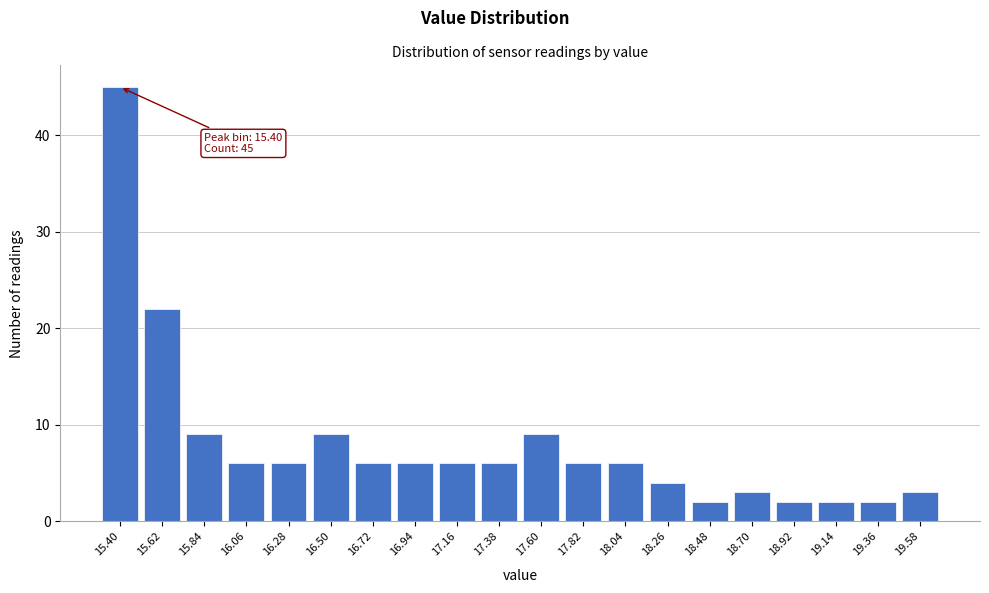

Reading left to right, transcribe all the data shown in this chart.

45	22	9	6	6	9	6	6	6	6	9	6	6	4	2	3	2	2	2	3